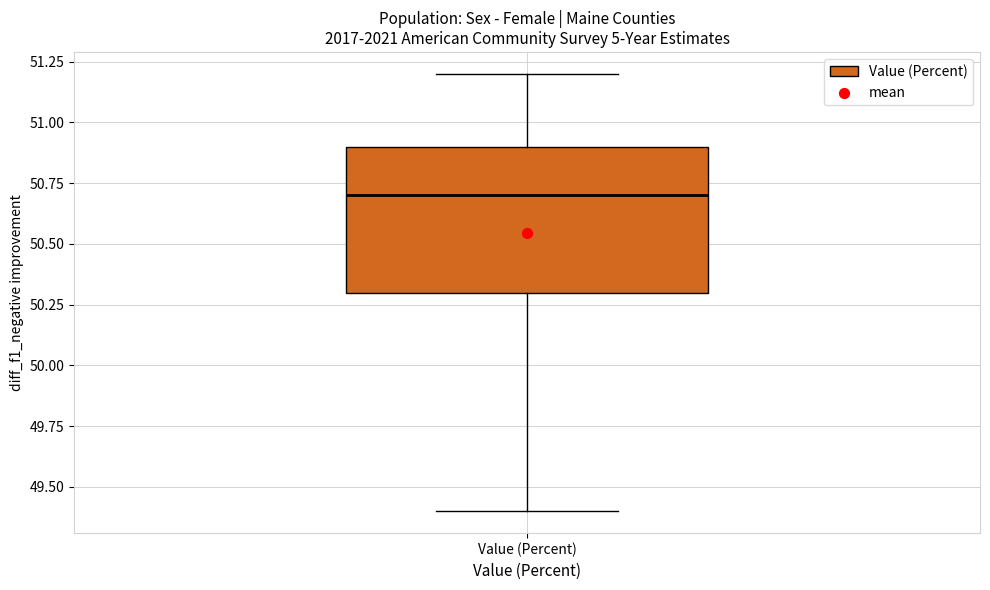

Where does the median line of the box for Value (Percent) sit on the y-axis? The values are not printed on the chart, so give them approximately, as read against the axis.

50.7